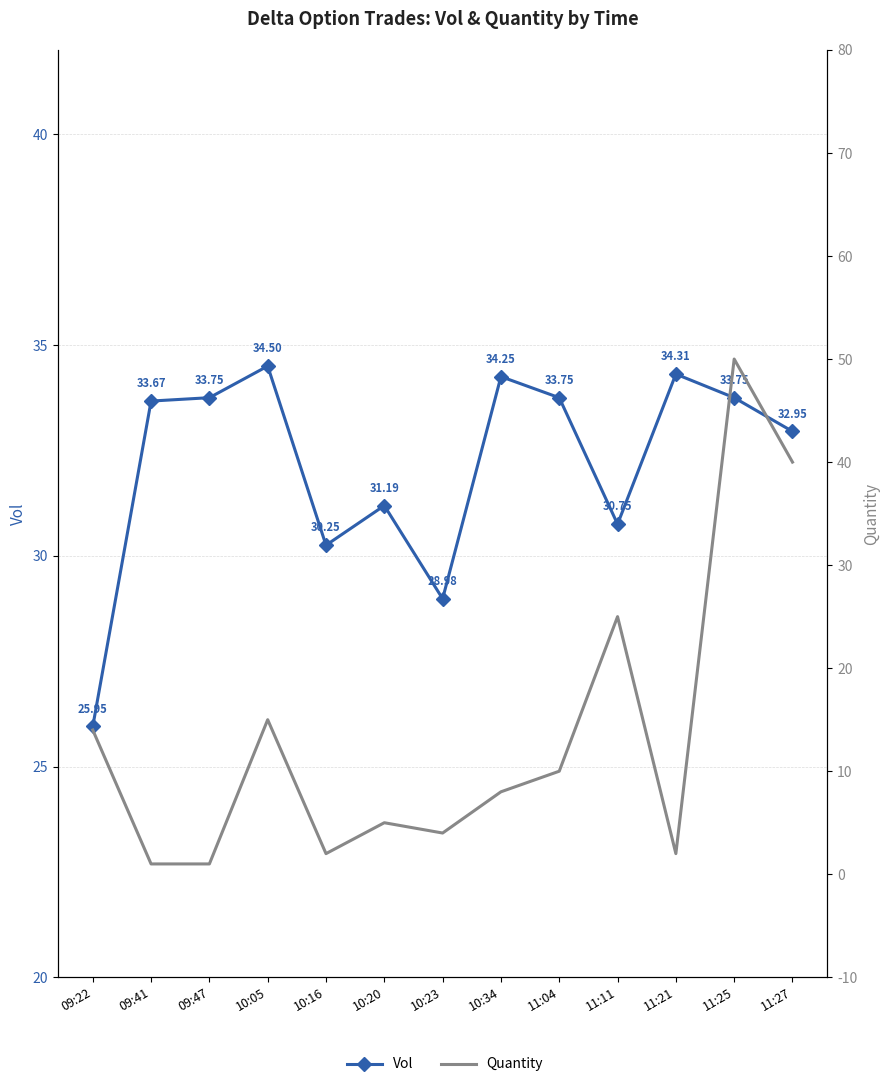

What is the difference between the highest and lowest values at 10:05?

19.5